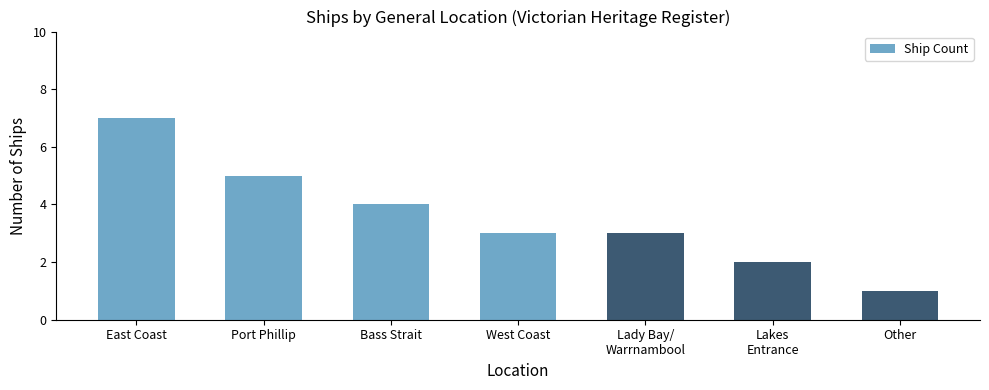

Reading left to right, list all the values displayed in this chart.

7	5	4	3	3	2	1